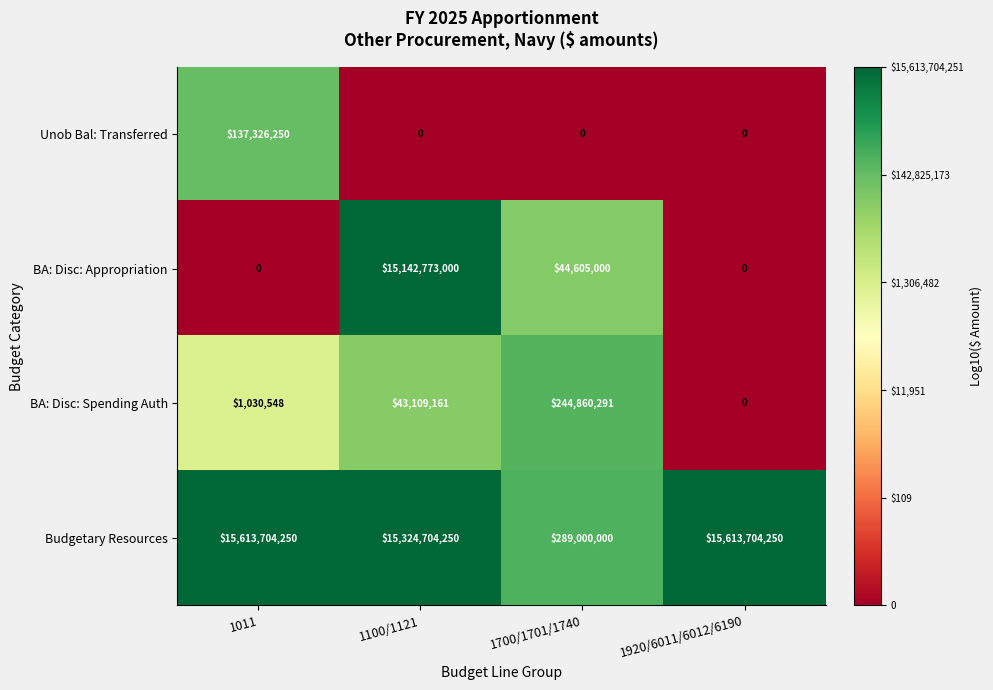

Is it true that BA: Disc: Spending Auth equals 24115813 at 1100/1121?

False